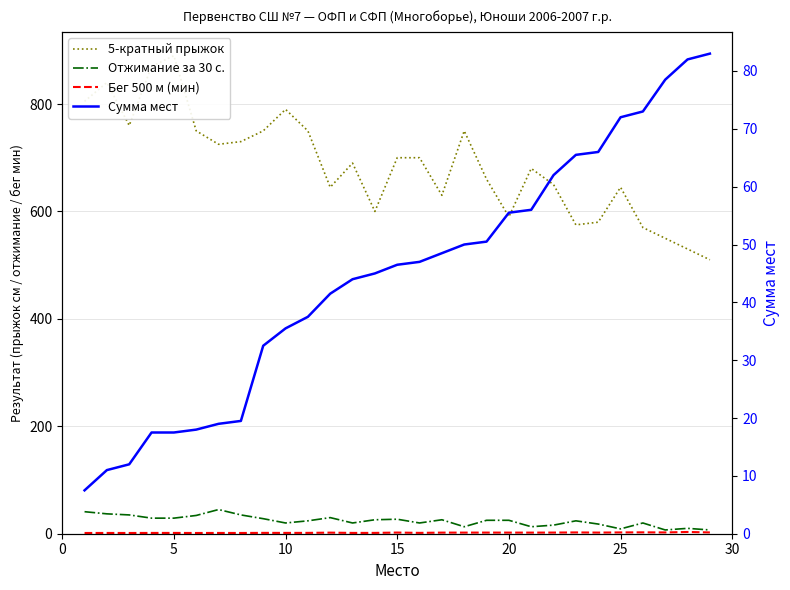

Between 25 and 9, which is larger?

9